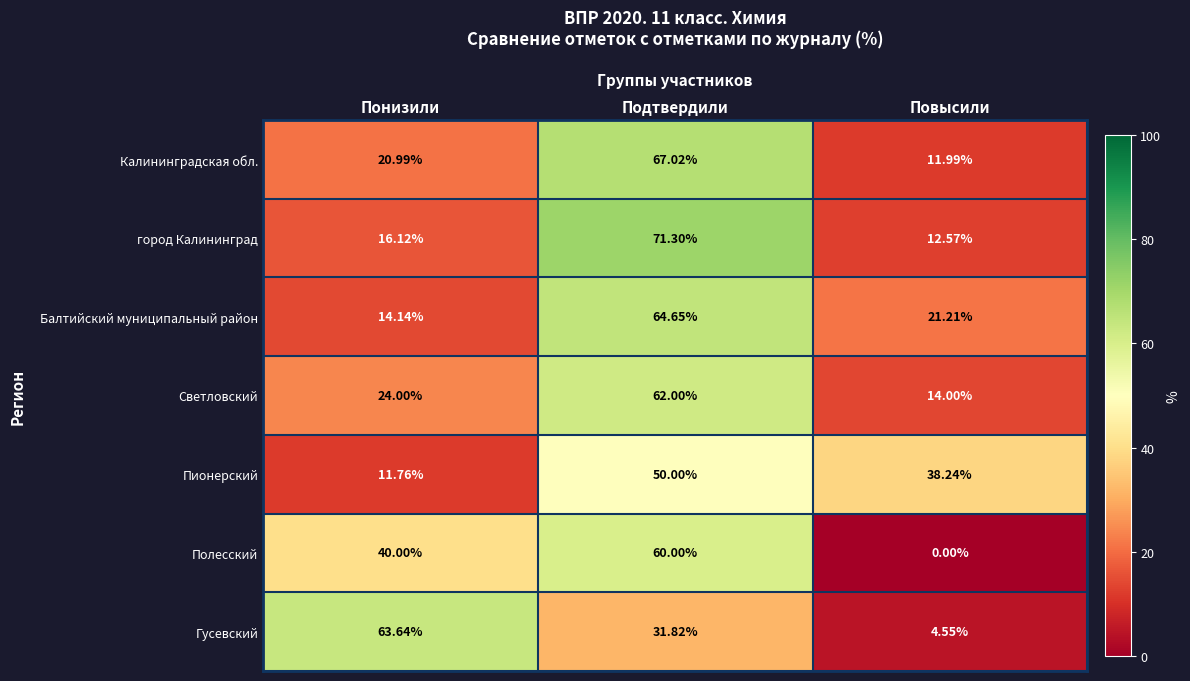

Is the value of Полесский at Повысили greater than the value of Калининградская обл. at Подтвердили?

No